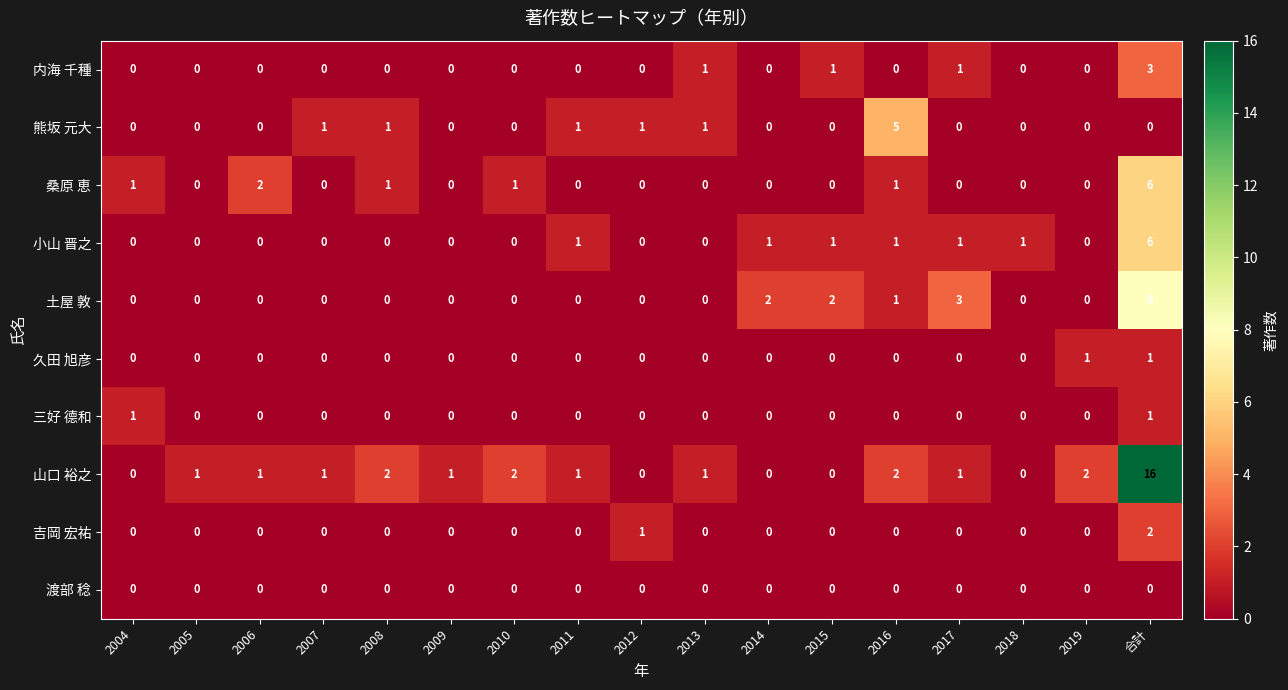

Count the number of categories in the chart.

17